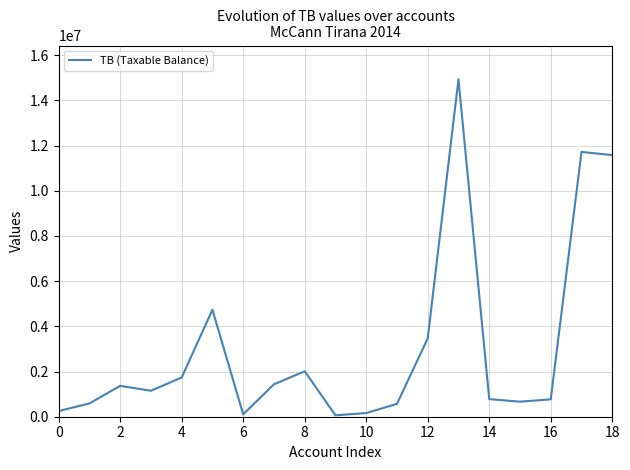

What is the maximum value shown in the chart?

14931158.8